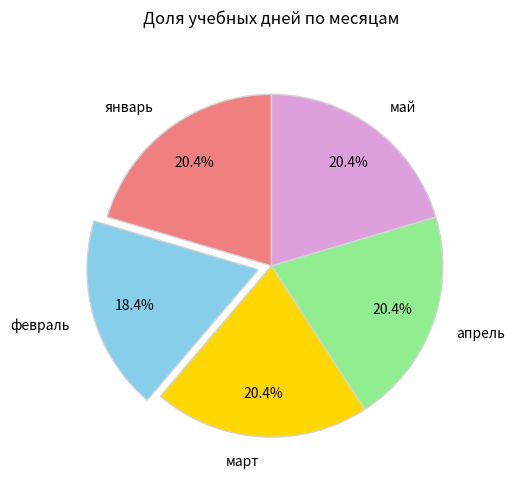

How many slices are in this pie chart?

5